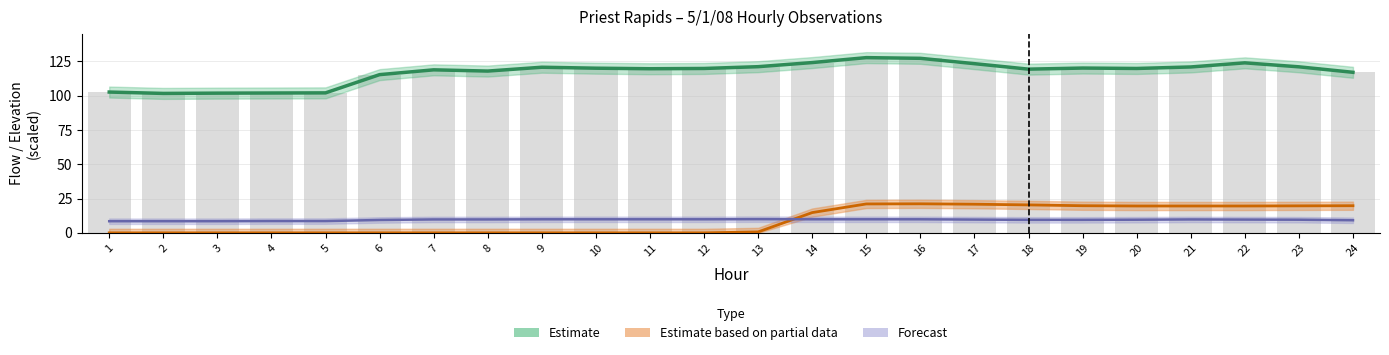

Does the chart contain stacked bars?

No